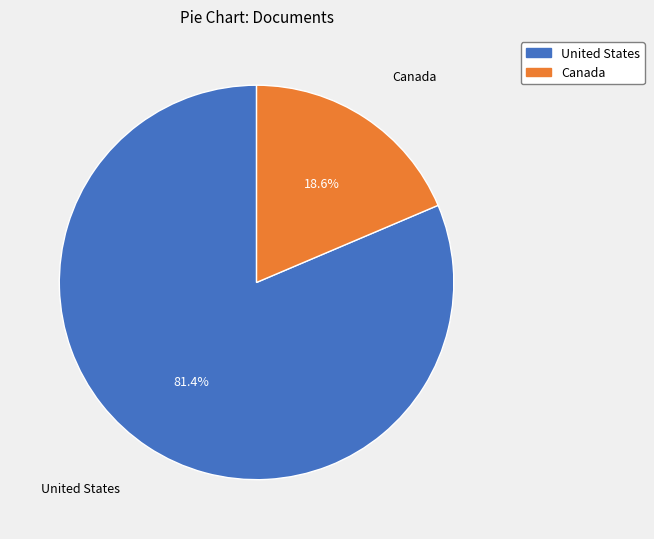

Between Canada and United States, which is larger?

United States